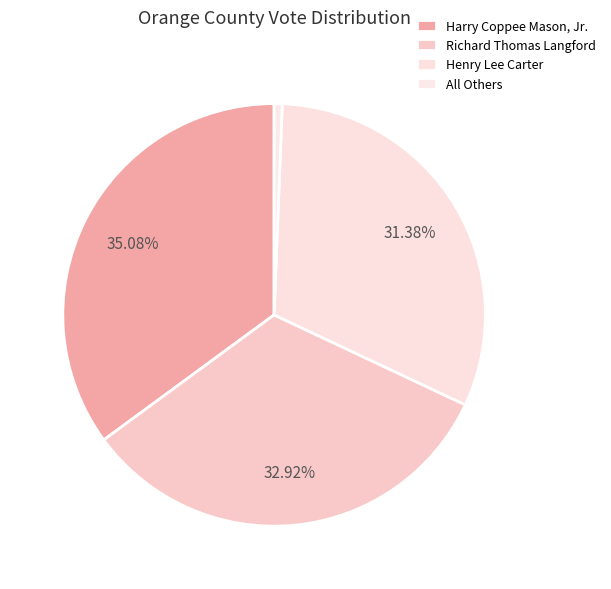

What is the smallest slice in the pie chart?

All Others